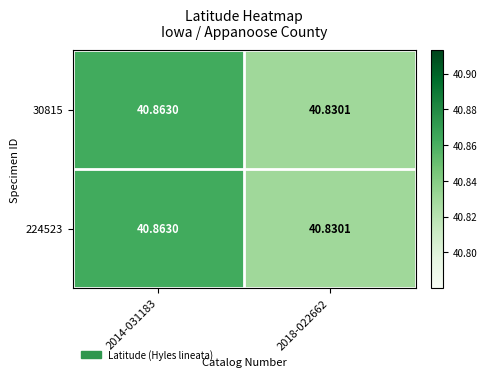

Is the value of 30815 at 2018-022662 greater than the value of 224523 at 2014-031183?

No